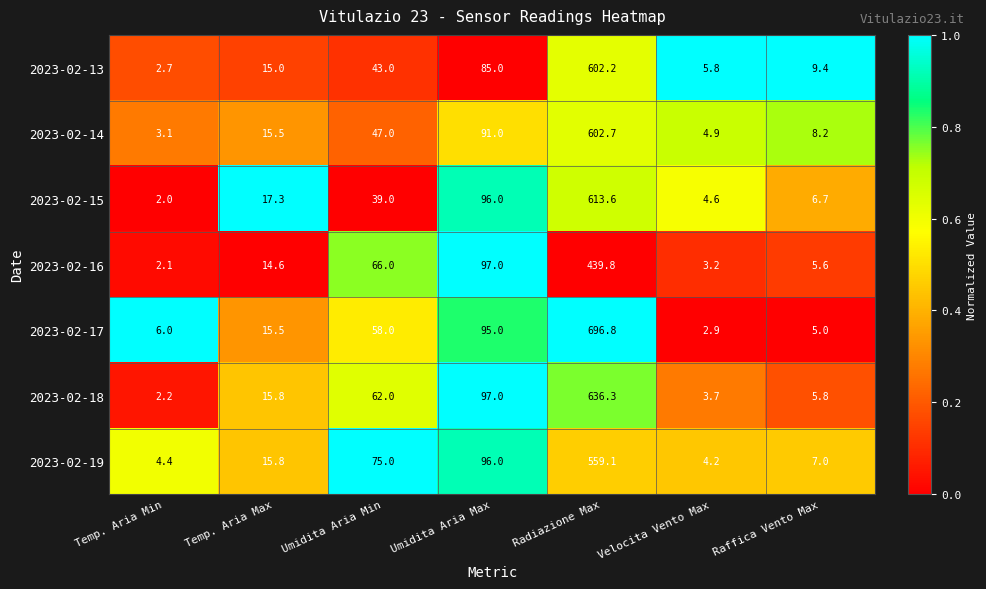

Where does the 2023-02-14 series first go above 15?

Temp. Aria Max